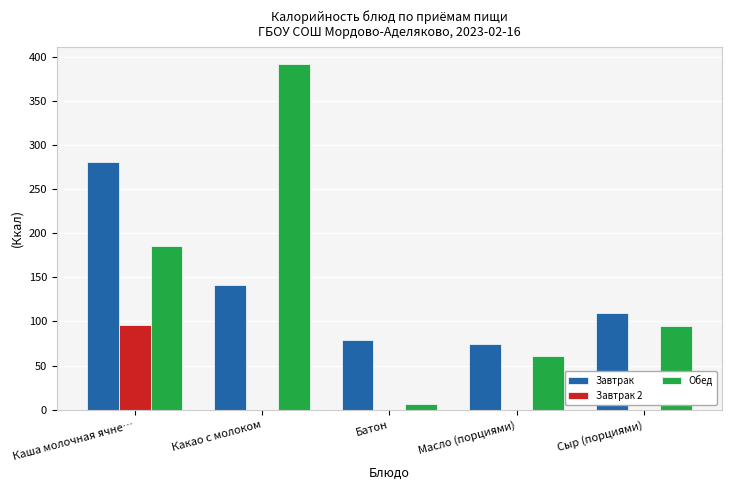

What value does the Завтрак series have at Сыр (порциями)?

109.2